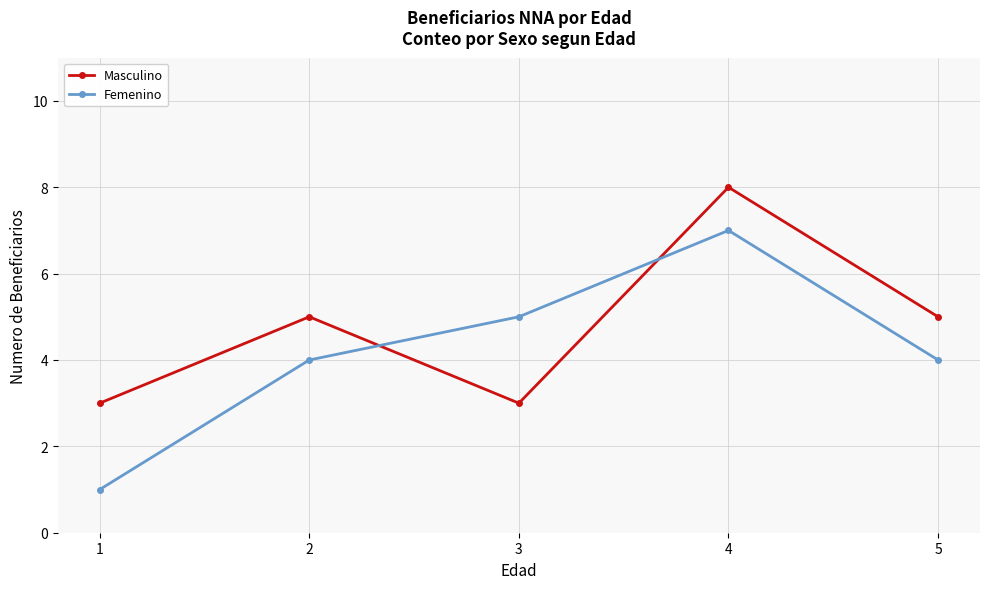

Count the Masculino values in the range 3 to 5.

4